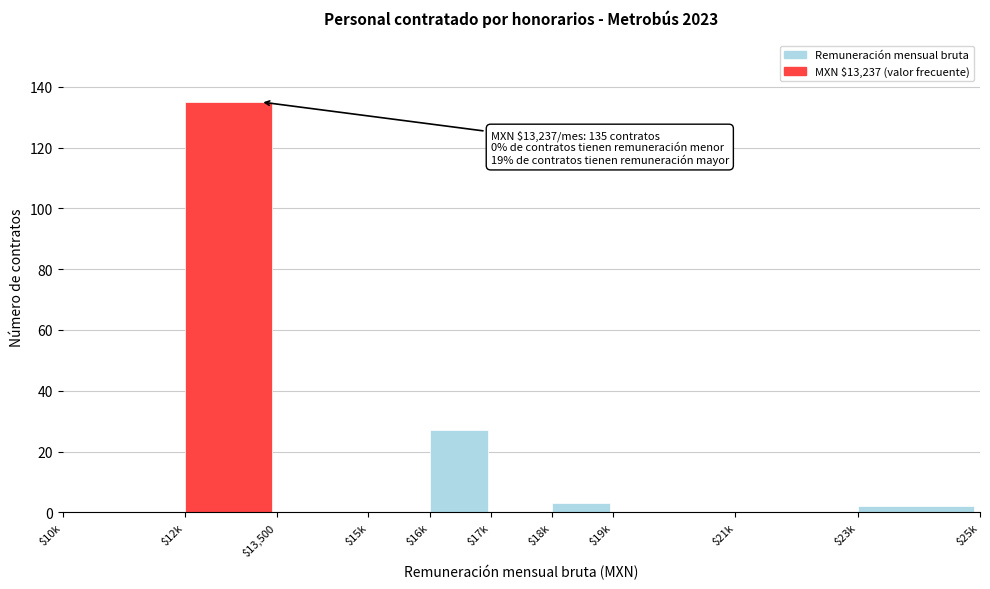

At which label is the value closest to 67?

$16k